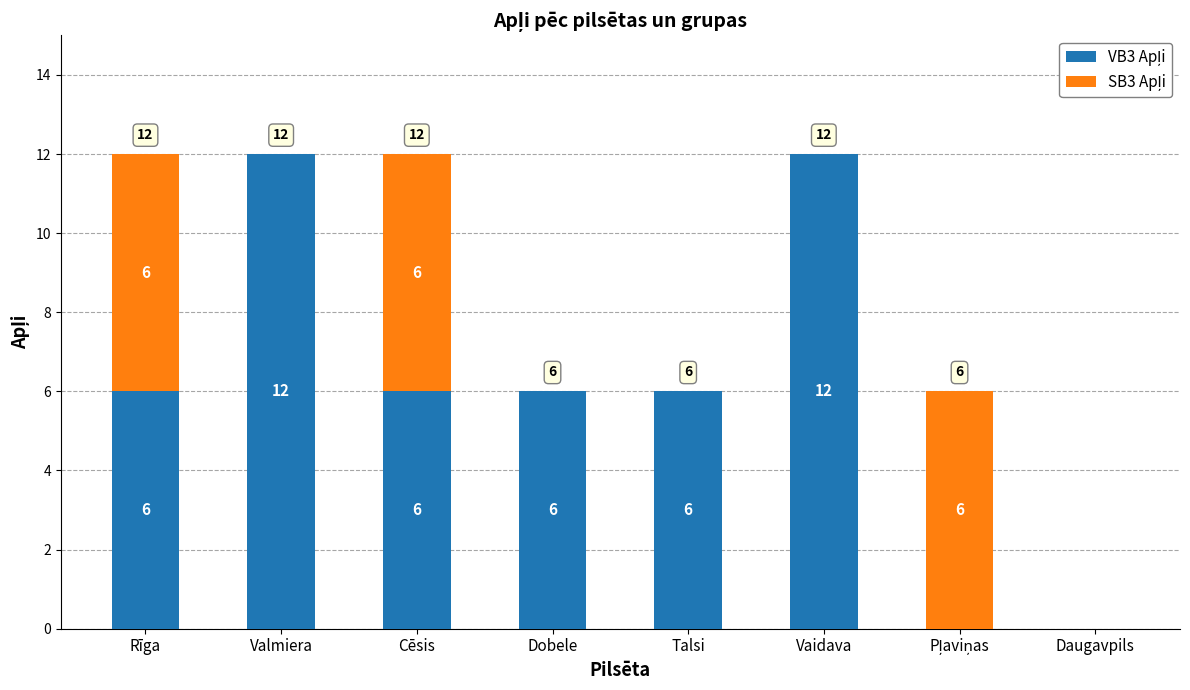

How many distinct data groups are displayed?

2